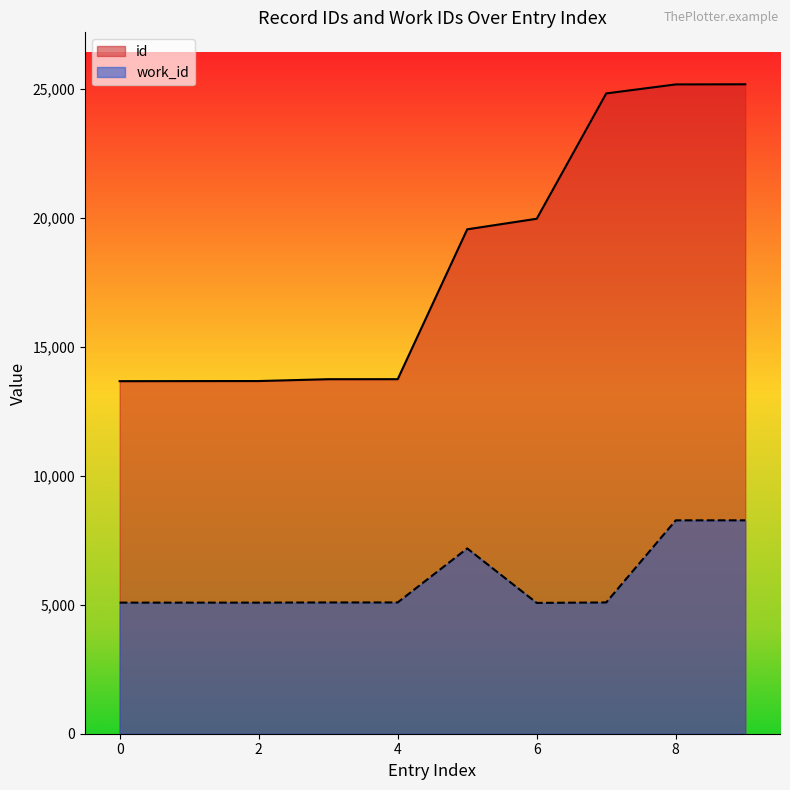

Count the number of categories in the chart.

10